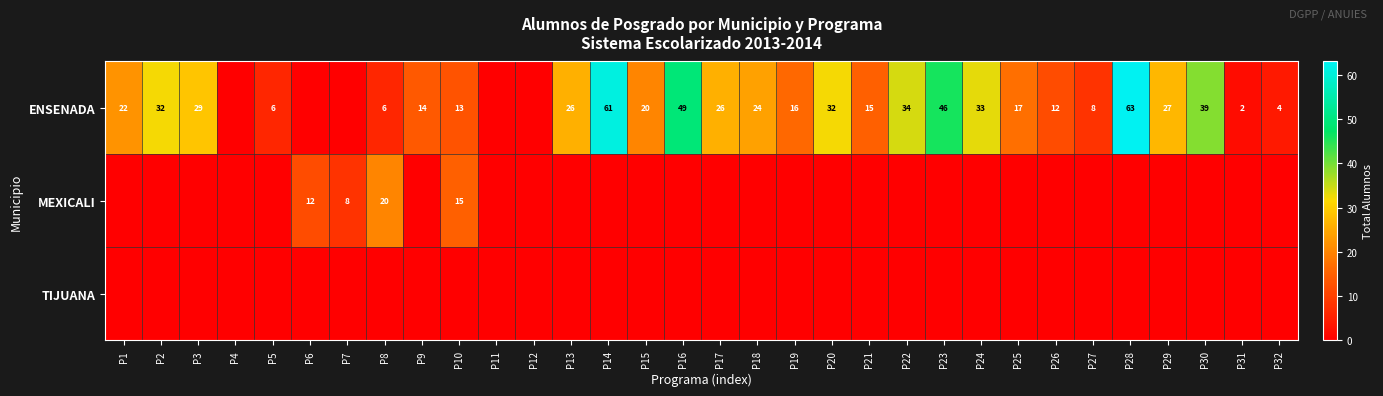

Which has a higher value, P4 or P2?

P2